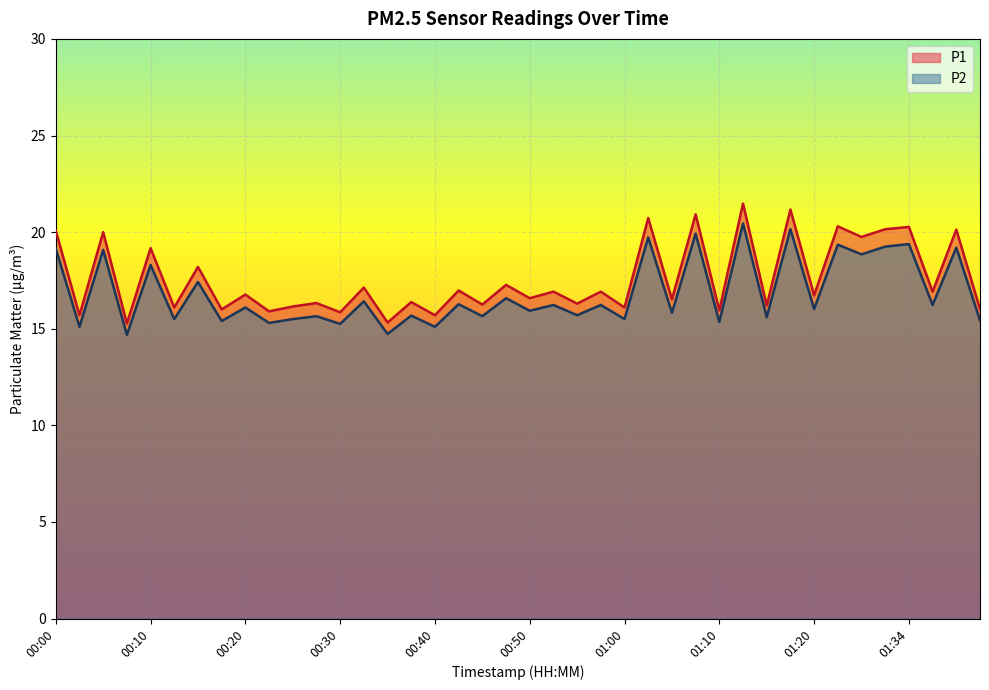

True or false: P2 and P1 cross at least once.

False